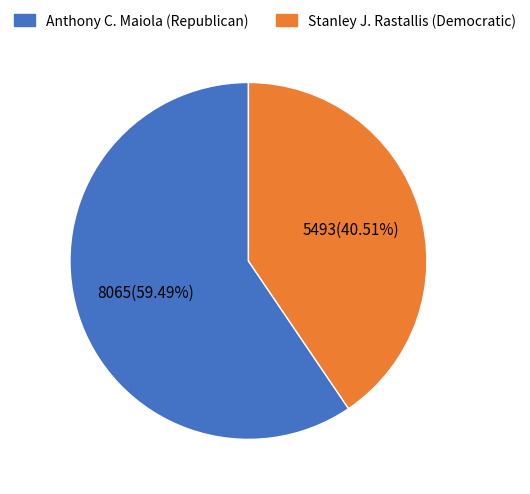

Is there a majority slice in this chart?

Yes